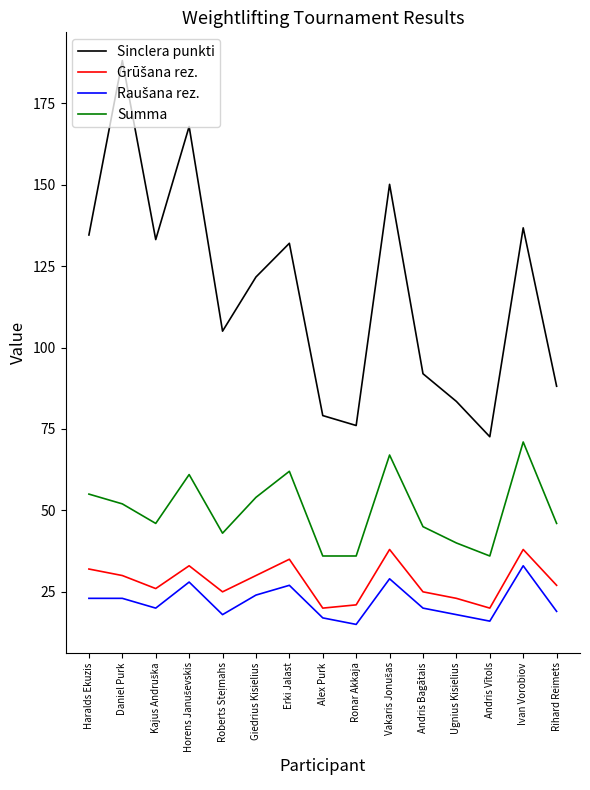

What is the minimum value for Sinclera punkti?

72.6